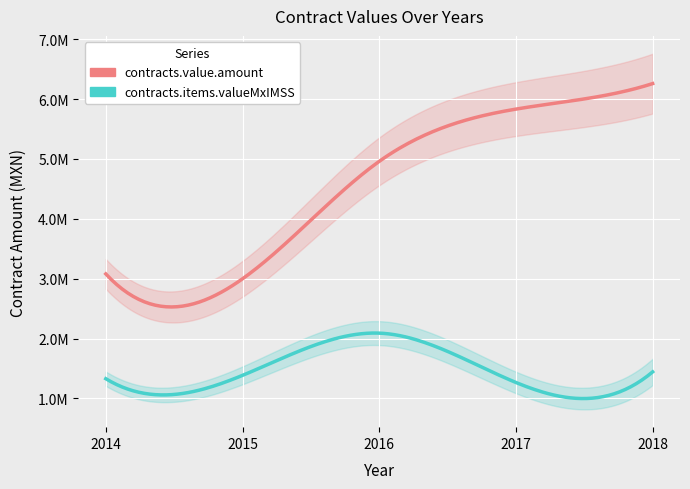

Rank the series at 2015 from highest to lowest value.

contracts.value.amount, contracts.items.valueMxIMSS